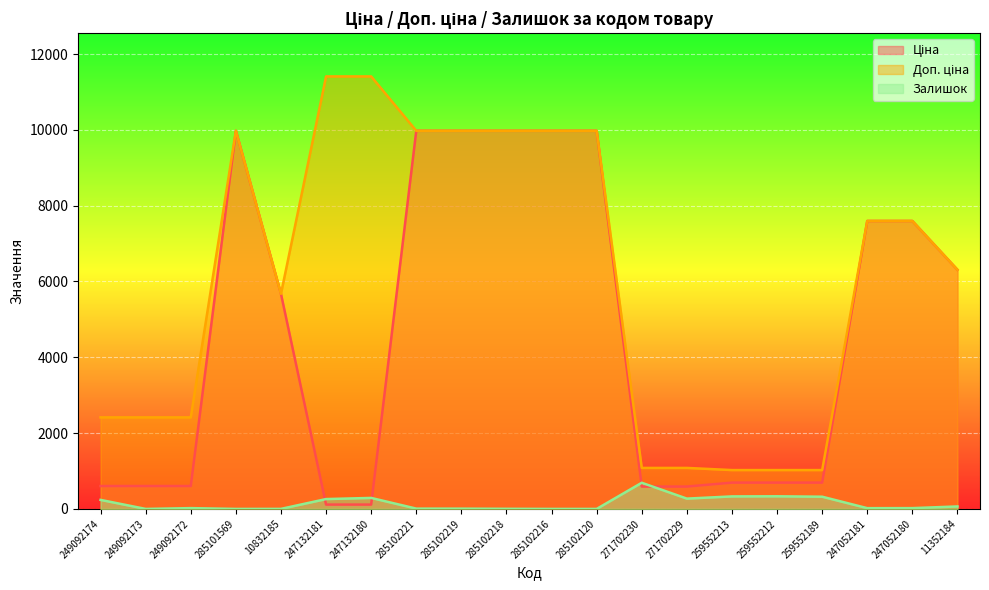

How many values in Залишок are above zero?

16